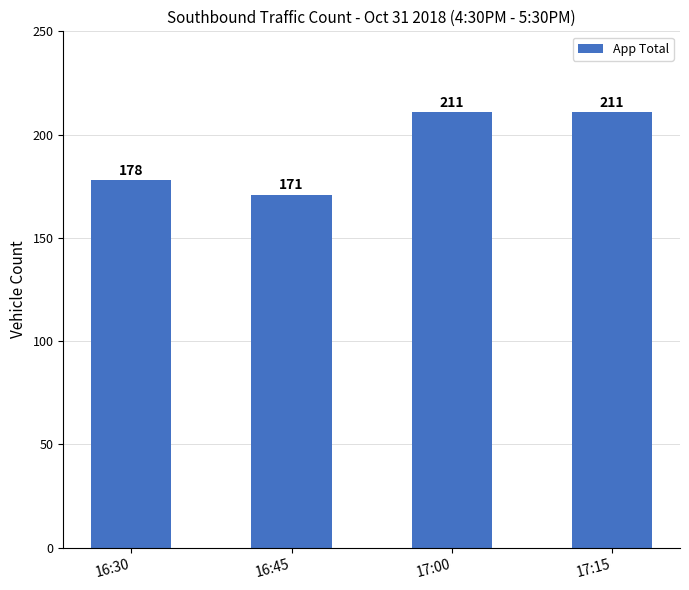

Read the value at 17:00.

211